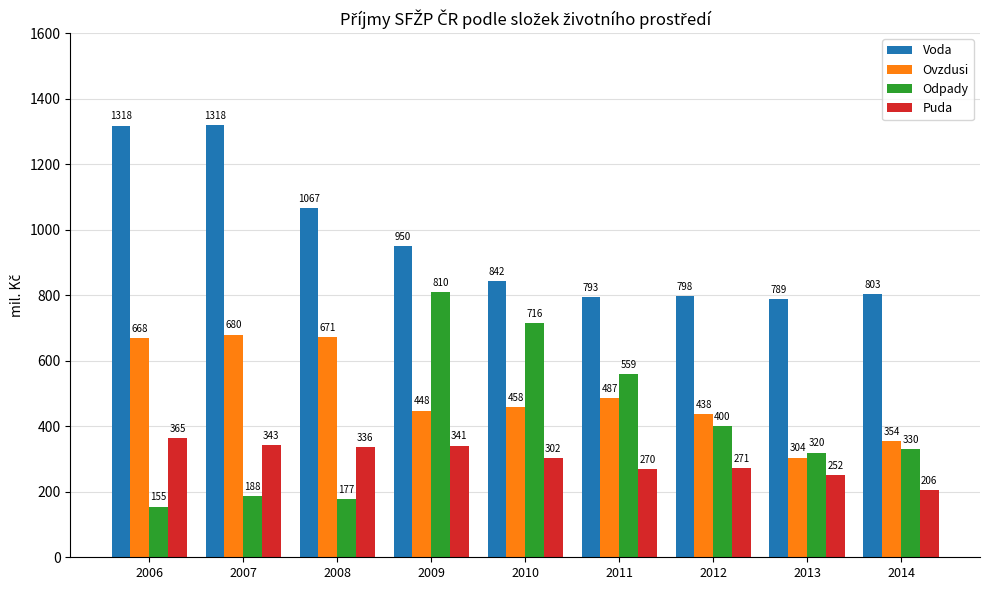

List the series in order of their peak value, highest first.

Voda, Odpady, Ovzdusi, Puda